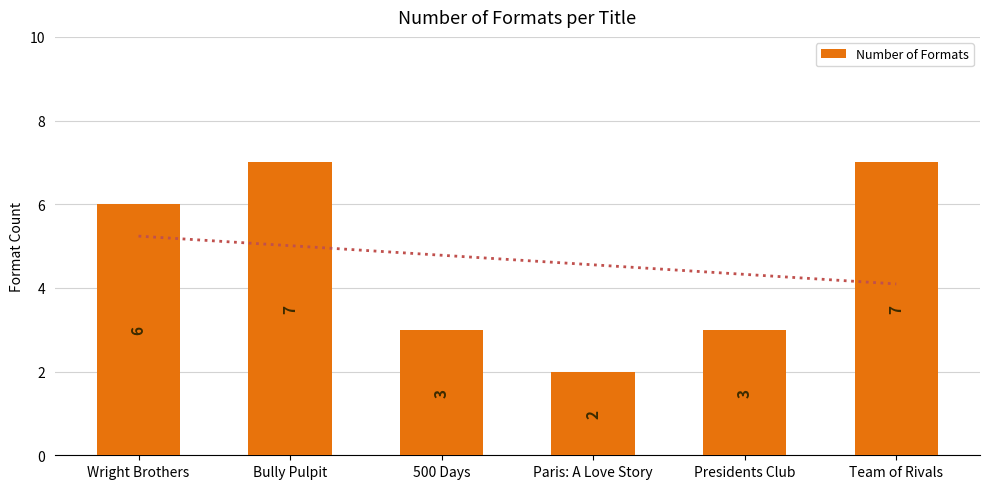

How many data points are above 6?

2